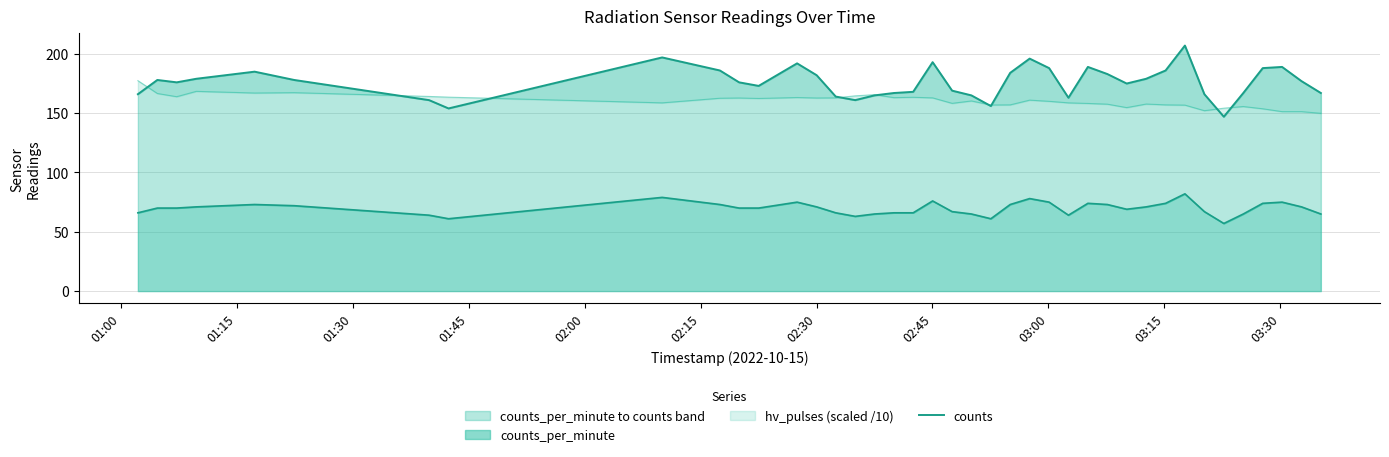

What is the difference between the maximum and minimum values?

60